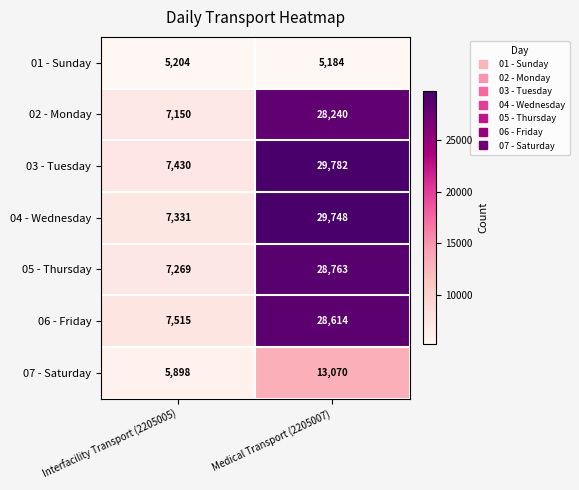

Read the 04 - Wednesday value at Interfacility Transport (2205005), to the nearest 10.

7330